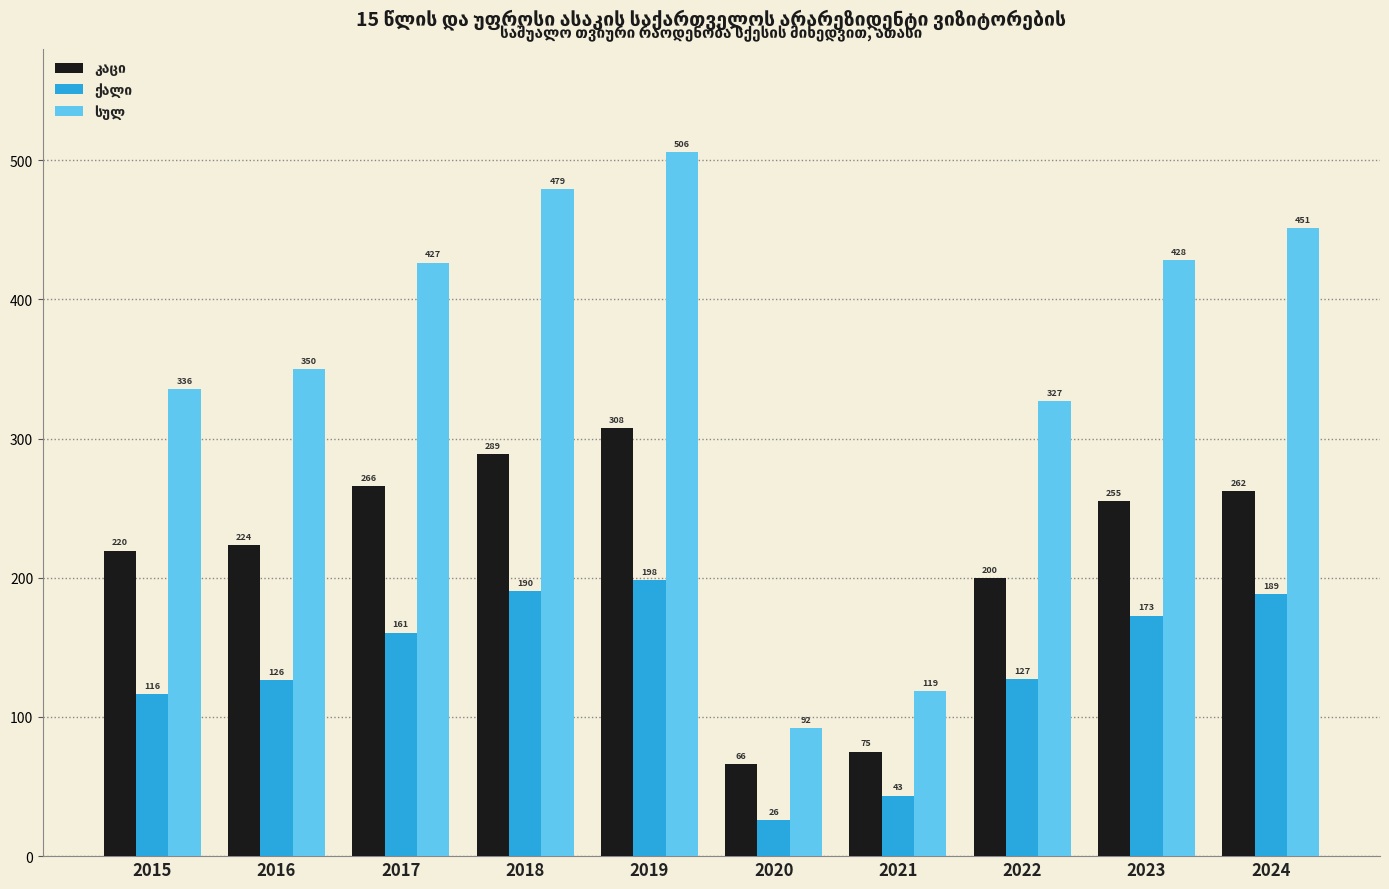

At how many categories does at least one series exceed 381?

5